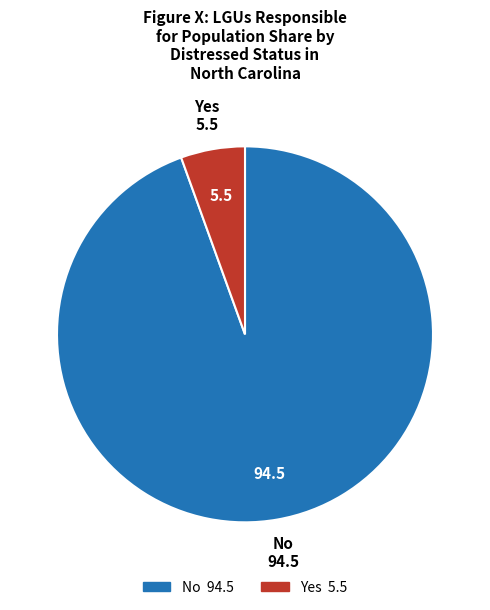

Is there a majority slice in this chart?

Yes